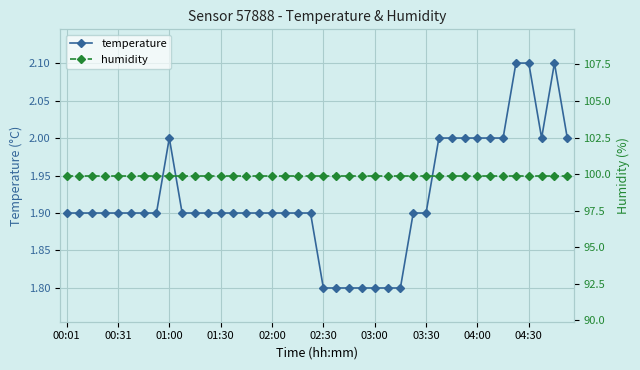

What is the value of the temperature point at the 11th from the left?

1.9